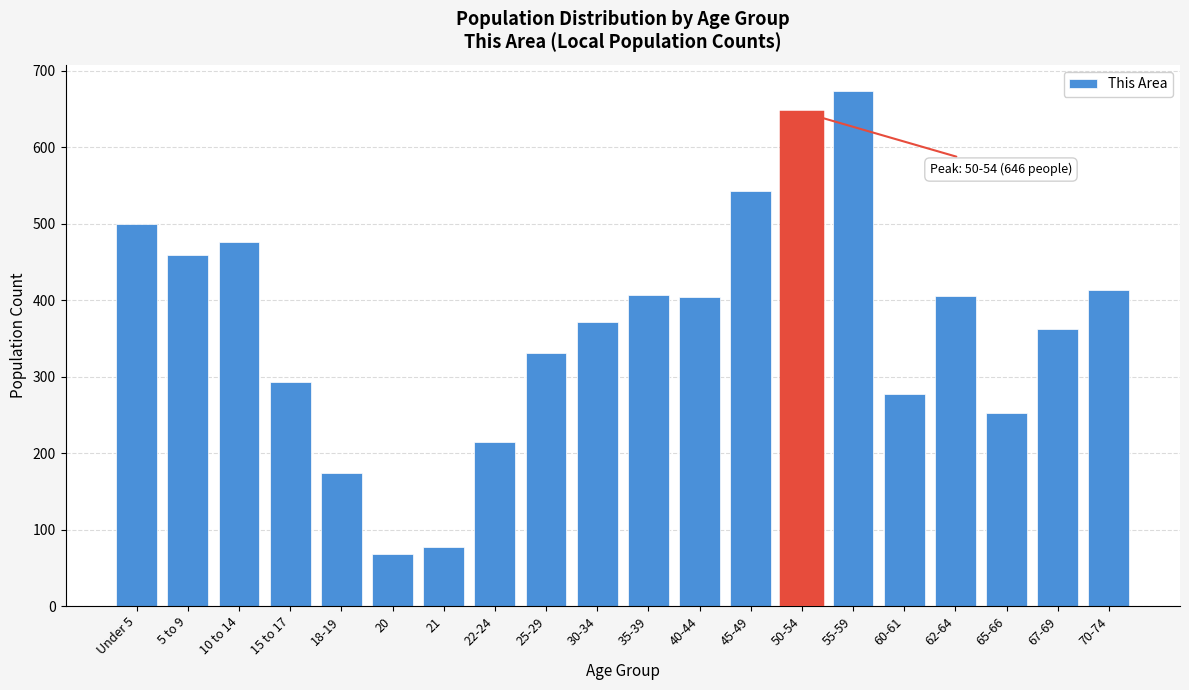

Approximately how many times larger is the value at 10 to 14 compared to 55-59?

0.7